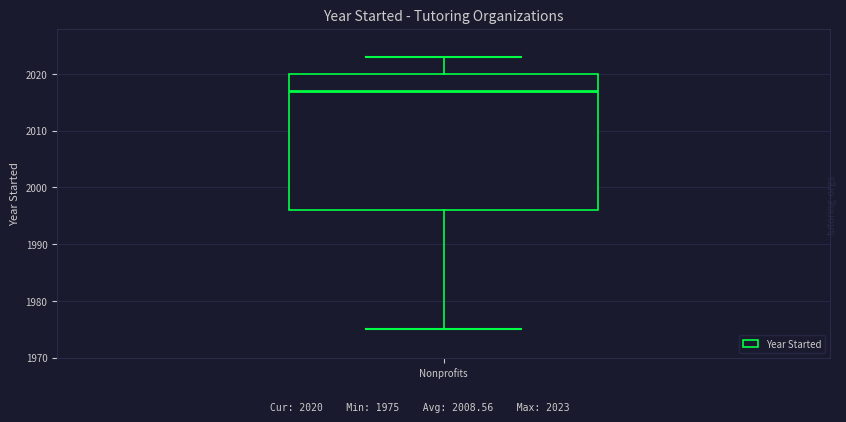

Where does the median line of the box for Nonprofits sit on the y-axis? The values are not printed on the chart, so give them approximately, as read against the axis.

2017